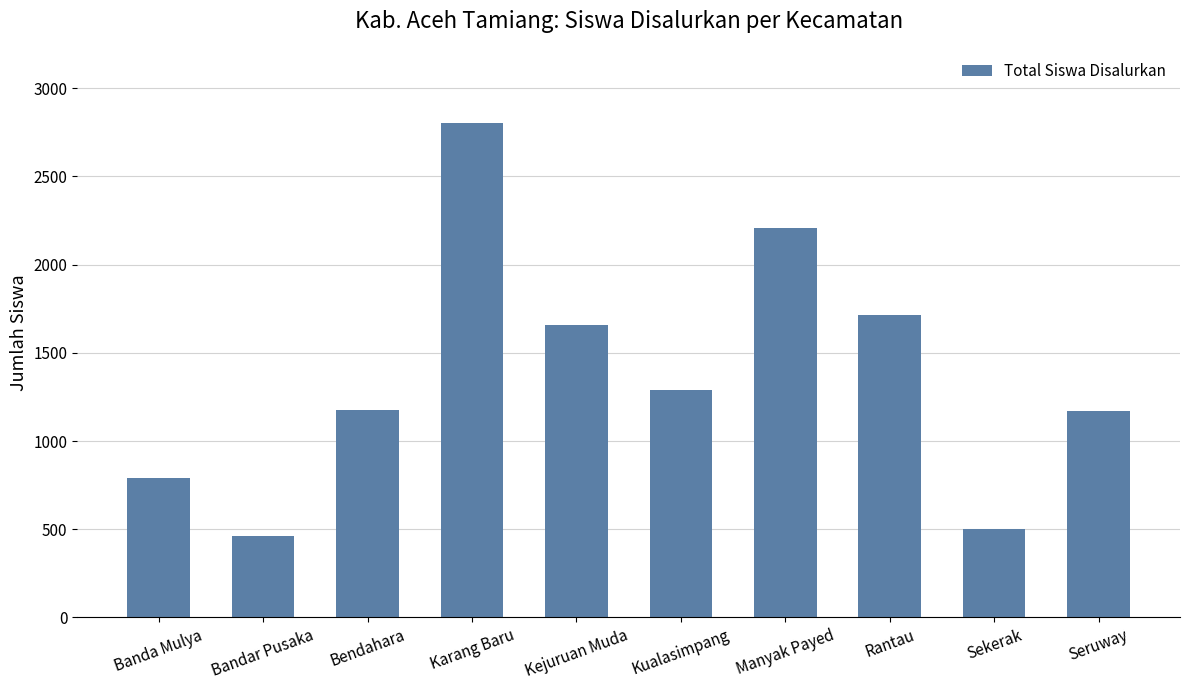

What is the value of the 5th bar from the left?

1657